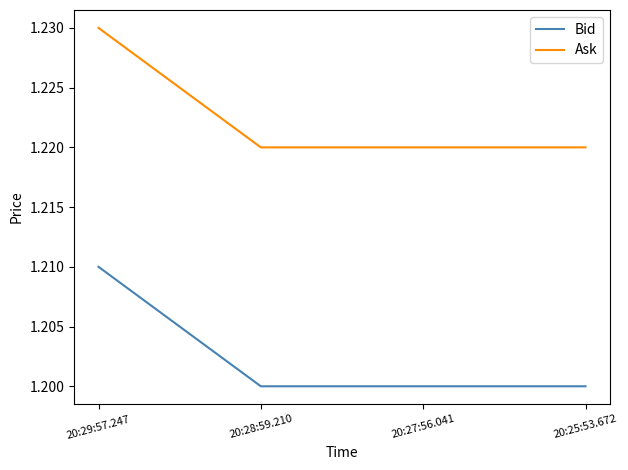

Rank the series at 20:28:59.210 from lowest to highest value.

Bid, Ask